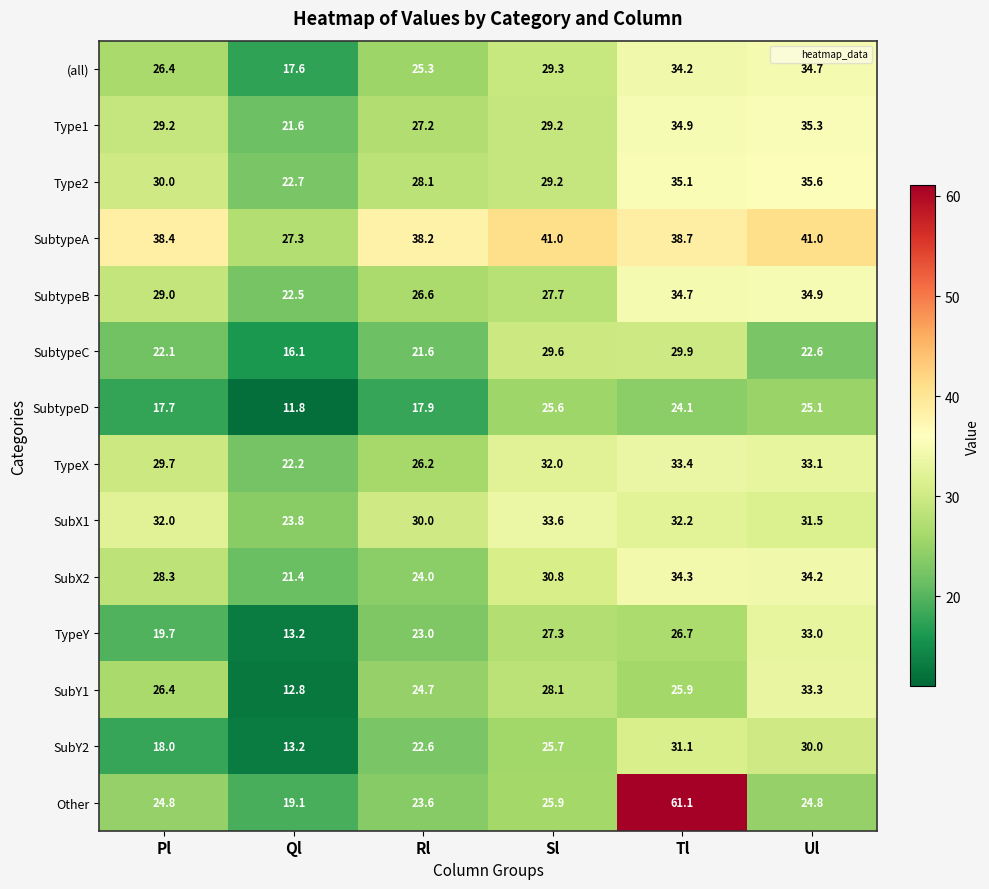

What is the difference between the highest and lowest values at Sl?

15.4